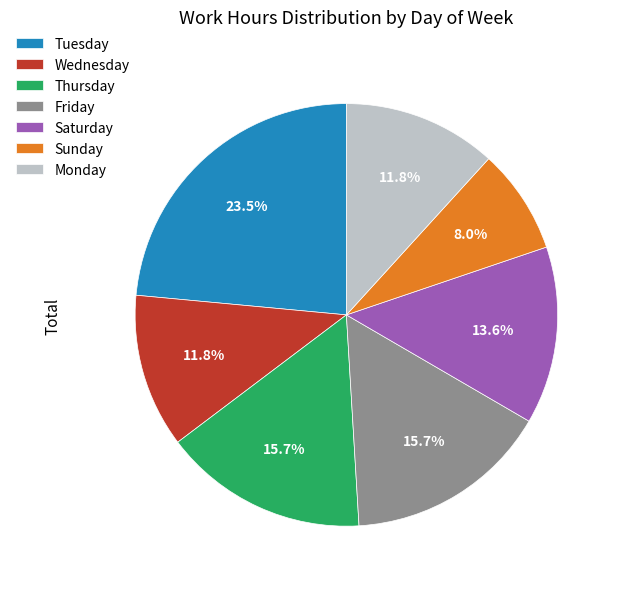

Approximately how many times larger is the value at Saturday compared to Monday?

1.2